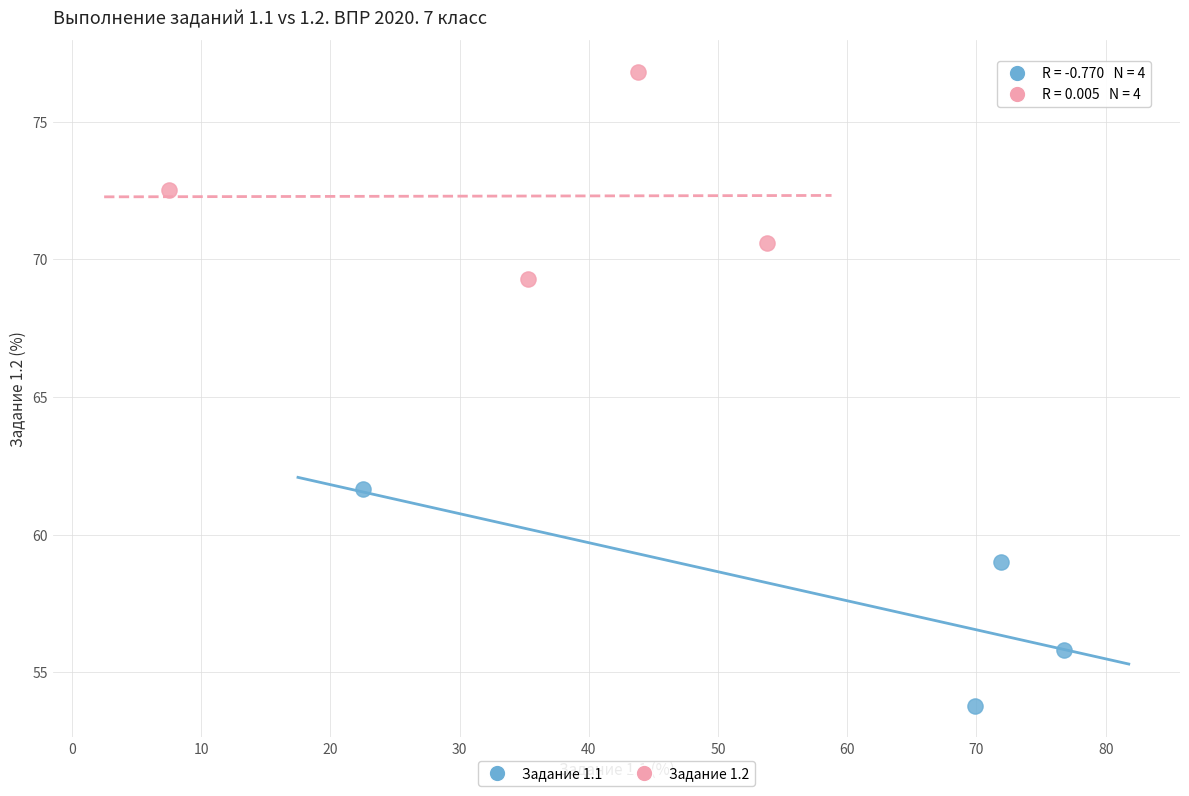

Which series reaches the maximum Y coordinate?

Задание 1.2